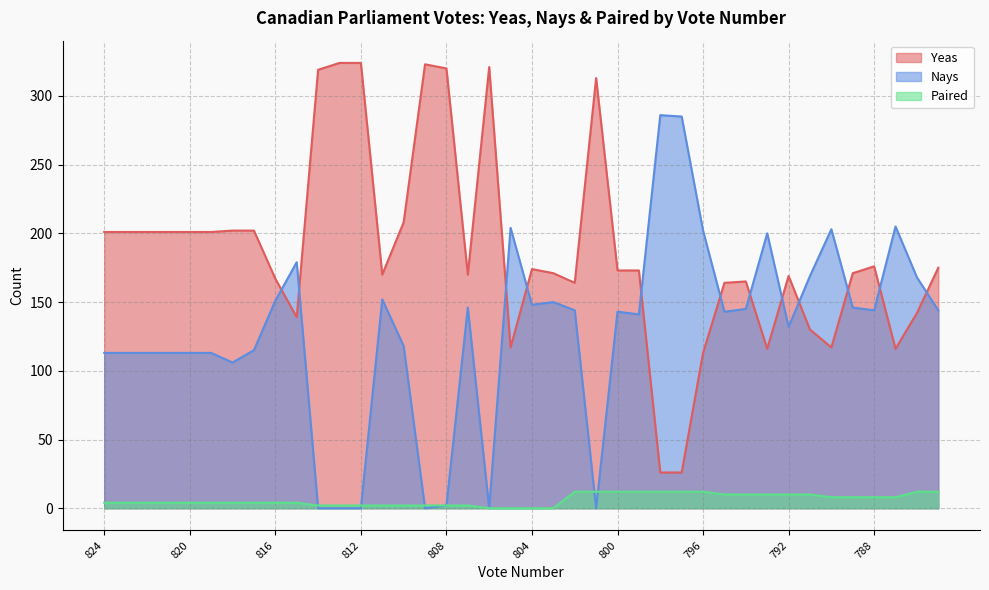

How many data points in Nays are less than 144?

20